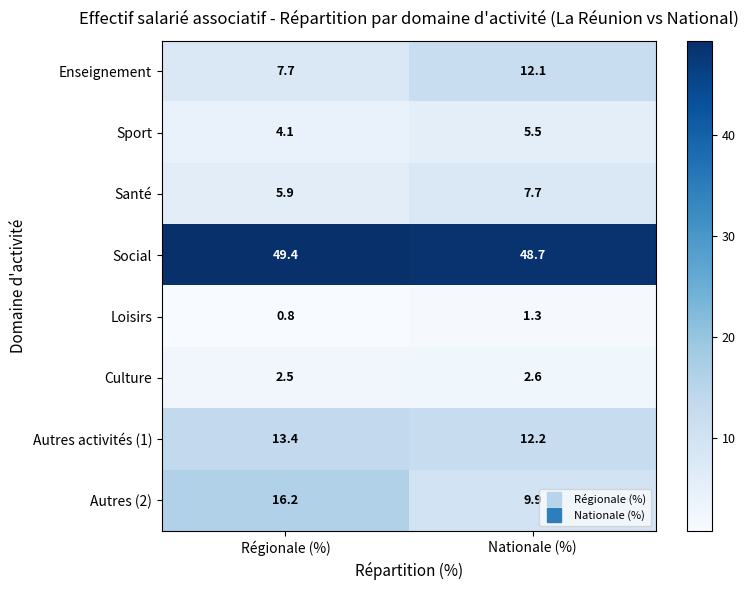

Is it true that Santé equals 9.1 at Régionale (%)?

False